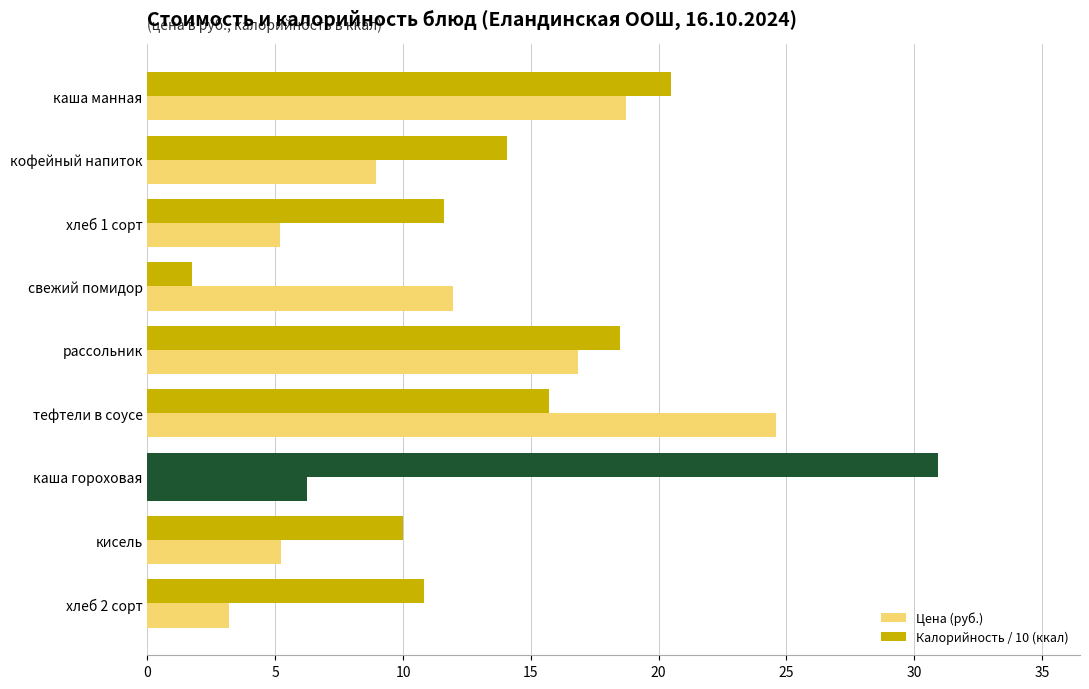

How many values in the Цена (руб.) series are below 8?

4